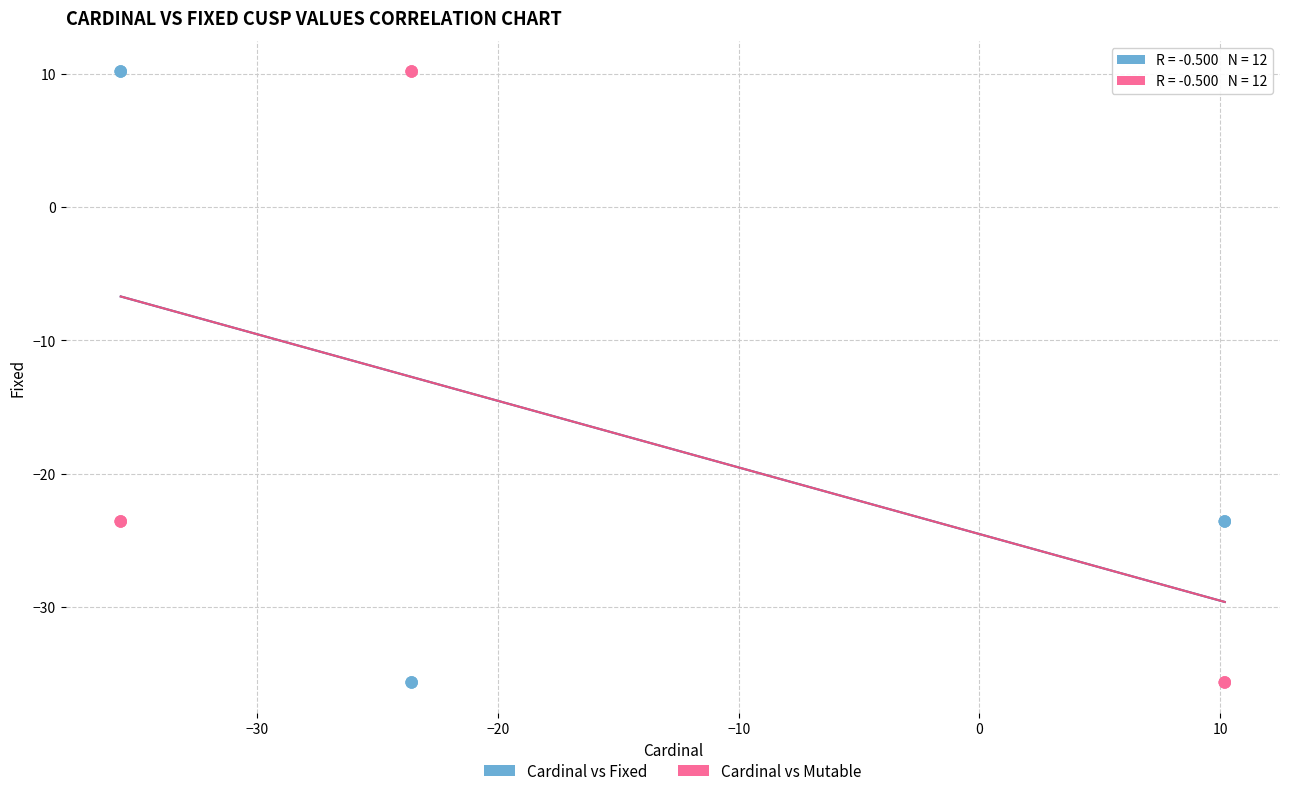

What are all the series names shown in the legend?

Cardinal vs Fixed, Cardinal vs Mutable